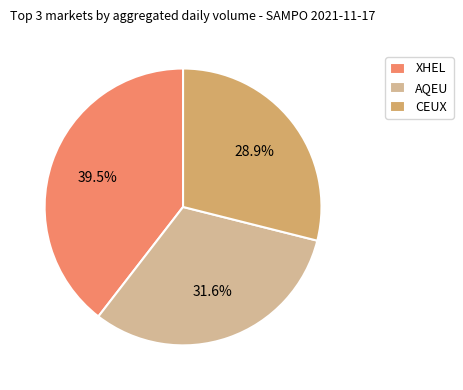

What is the largest slice in the pie chart?

XHEL